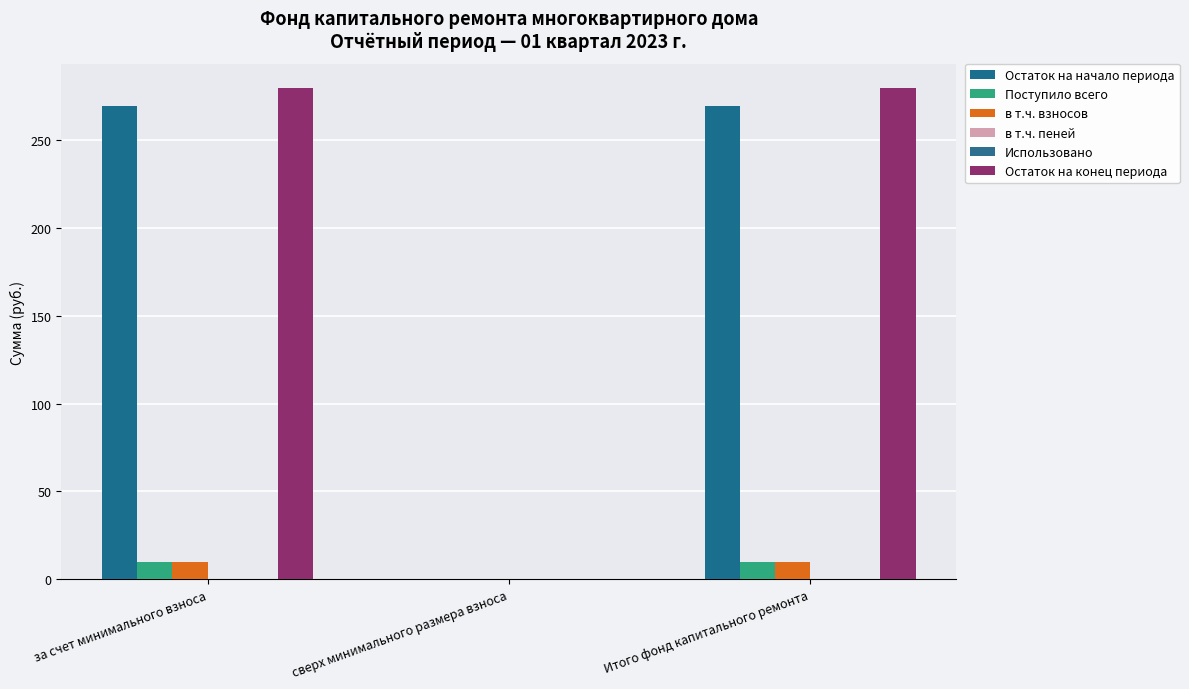

How many groups of bars are there?

3